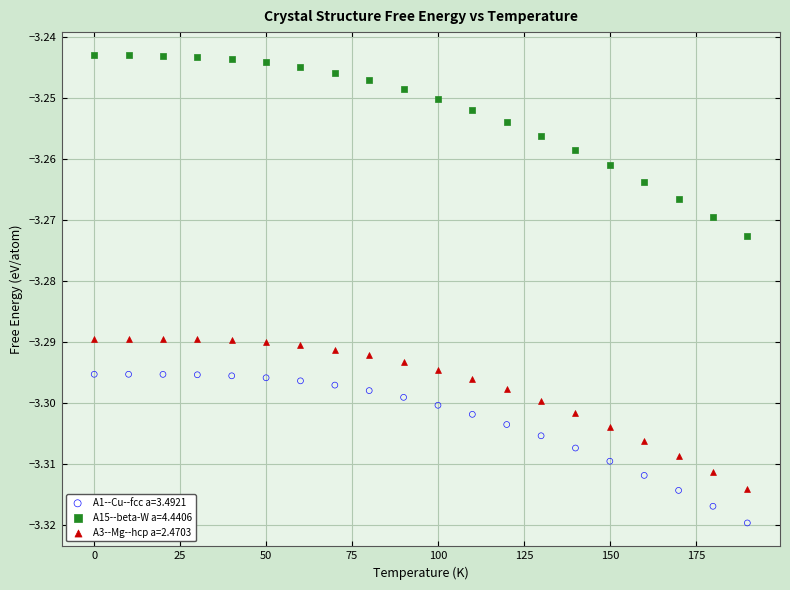

Across all data points, what is the range of X values (max minus min)?

190.0